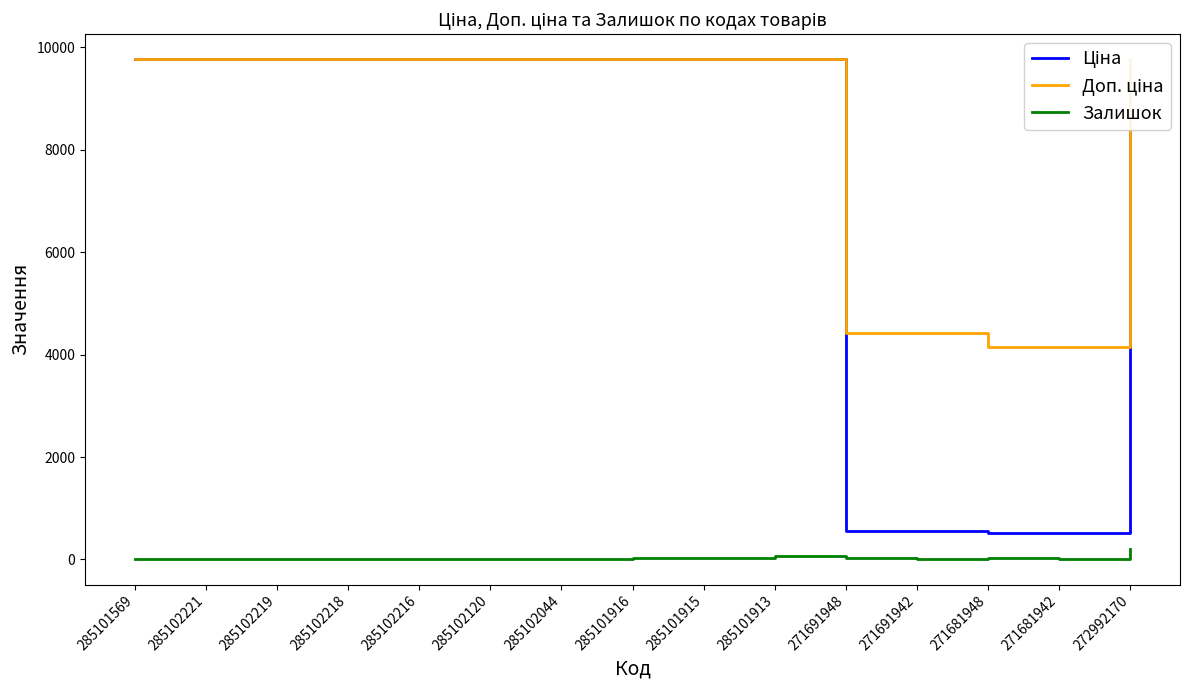

What are all the series names shown in the legend?

Ціна, Доп. ціна, Залишок